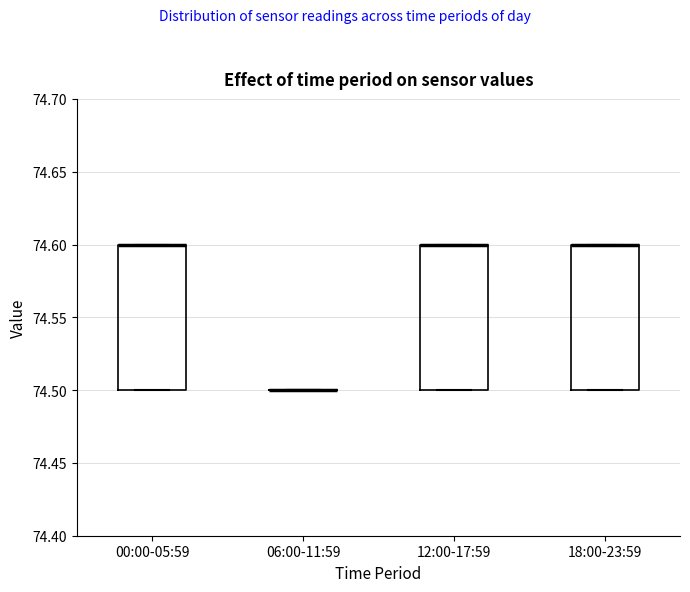

Where is the upper edge of the box for 12:00-17:59 on the y-axis? The values are not printed on the chart, so give them approximately, as read against the axis.

74.6